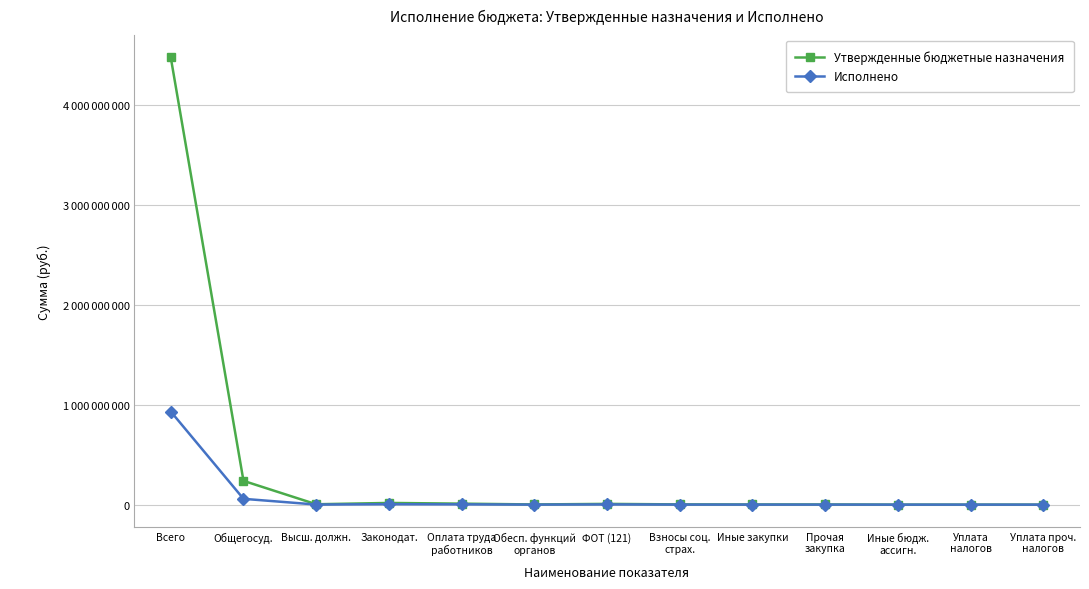

Is this an area chart (filled region under the line)?

No